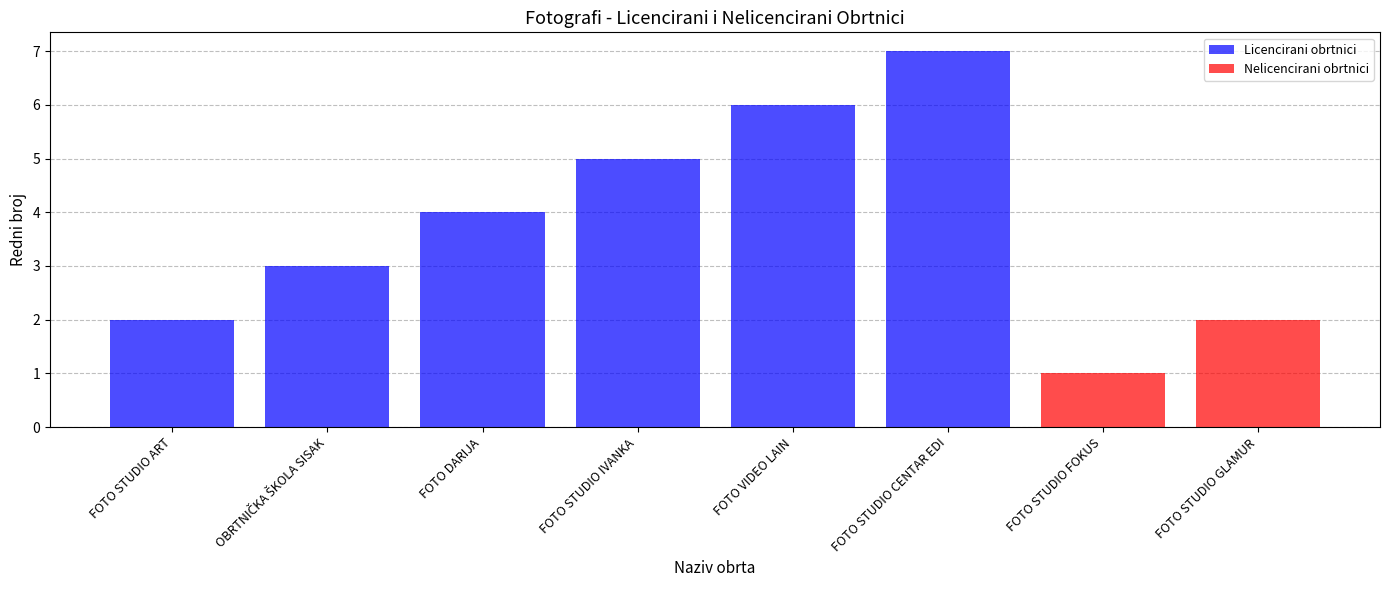

Approximately how many times larger is the value at FOTO DARIJA compared to FOTO STUDIO IVANKA?

0.8